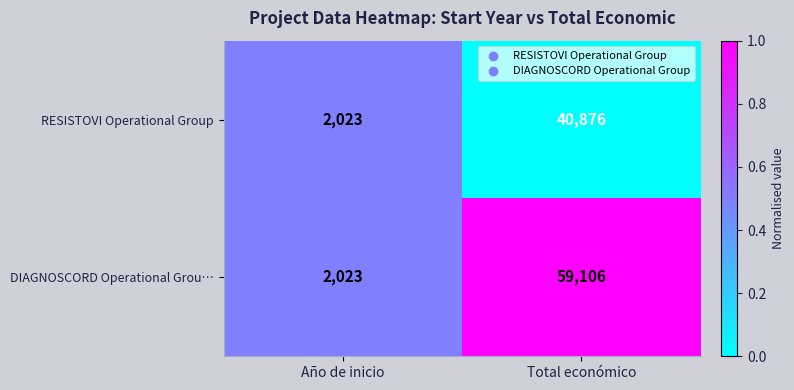

List the series in order of their overall mean, highest first.

DIAGNOSCORD Operational Grou…, RESISTOVI Operational Group